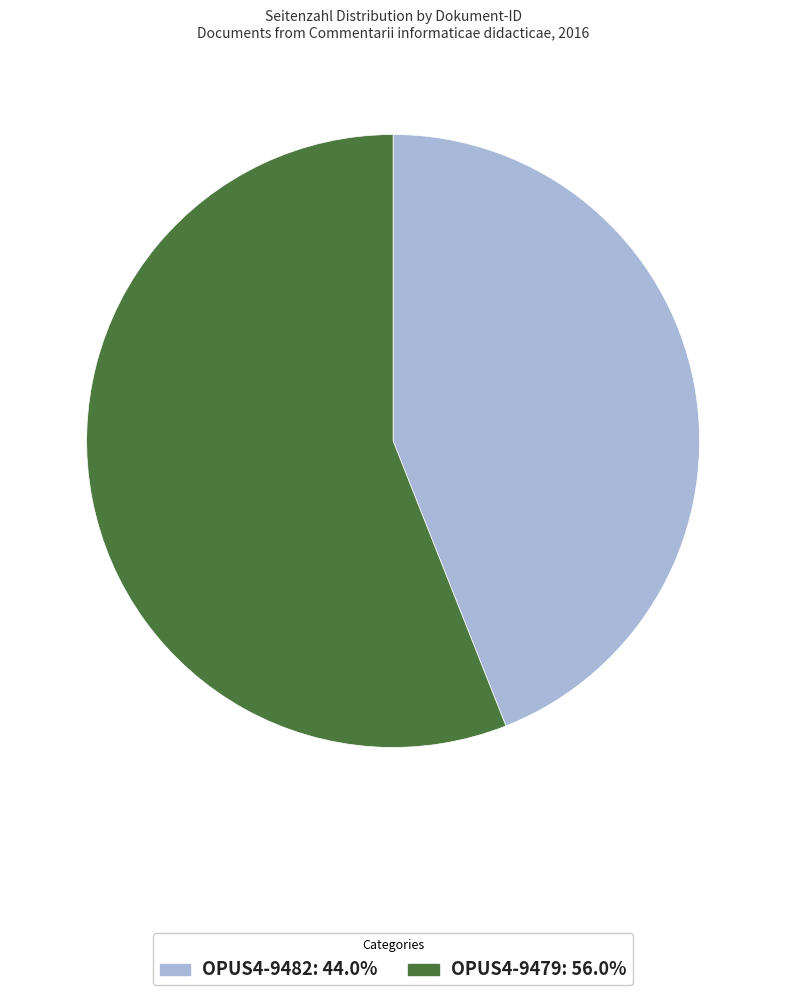

The OPUS4-9479 slice represents 56% of the pie. True or false?

True